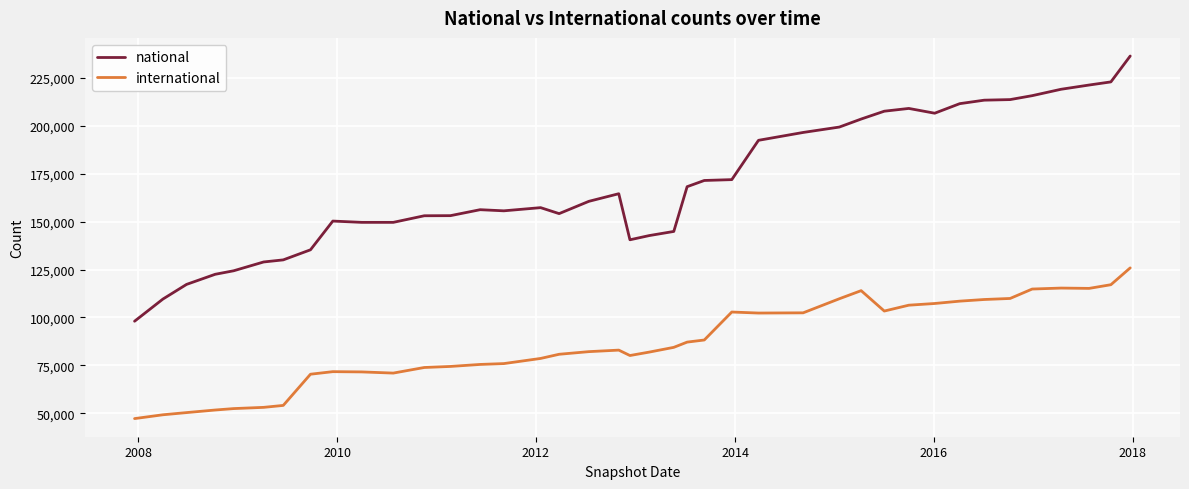

What is the highest value of the international series?

125855